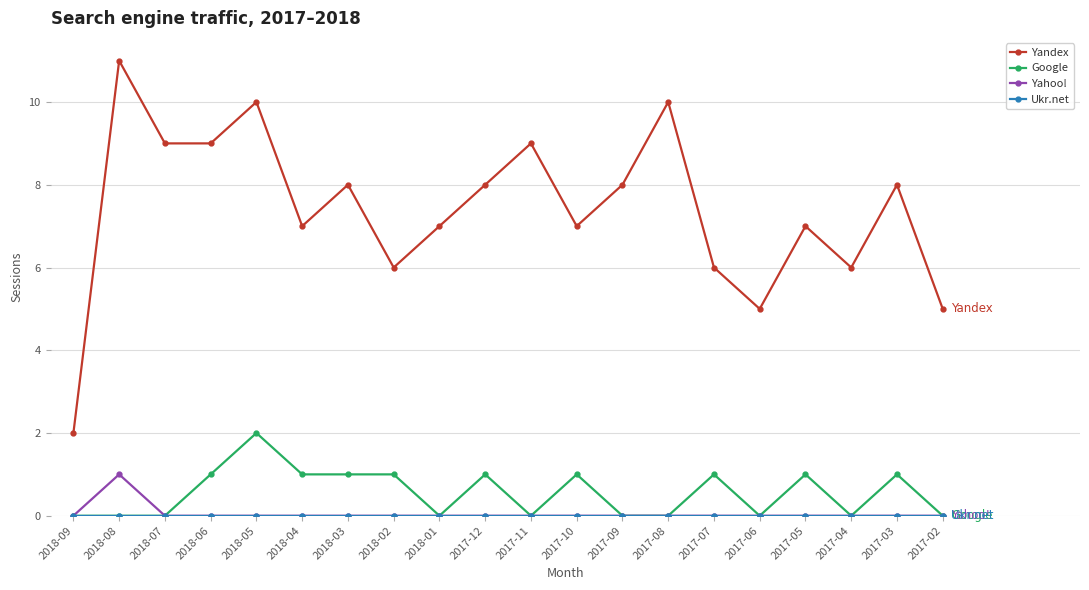

True or false: Google and Yandex cross at least once.

False